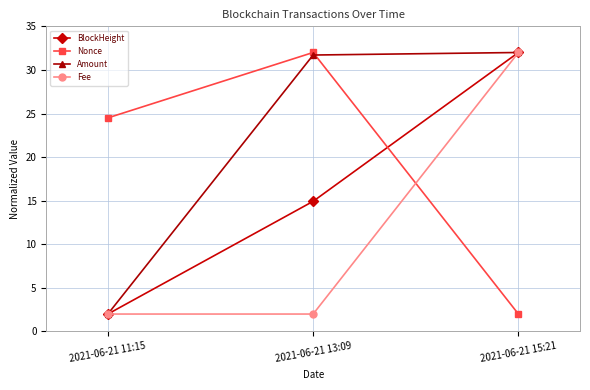

How many lines are shown in the chart?

4